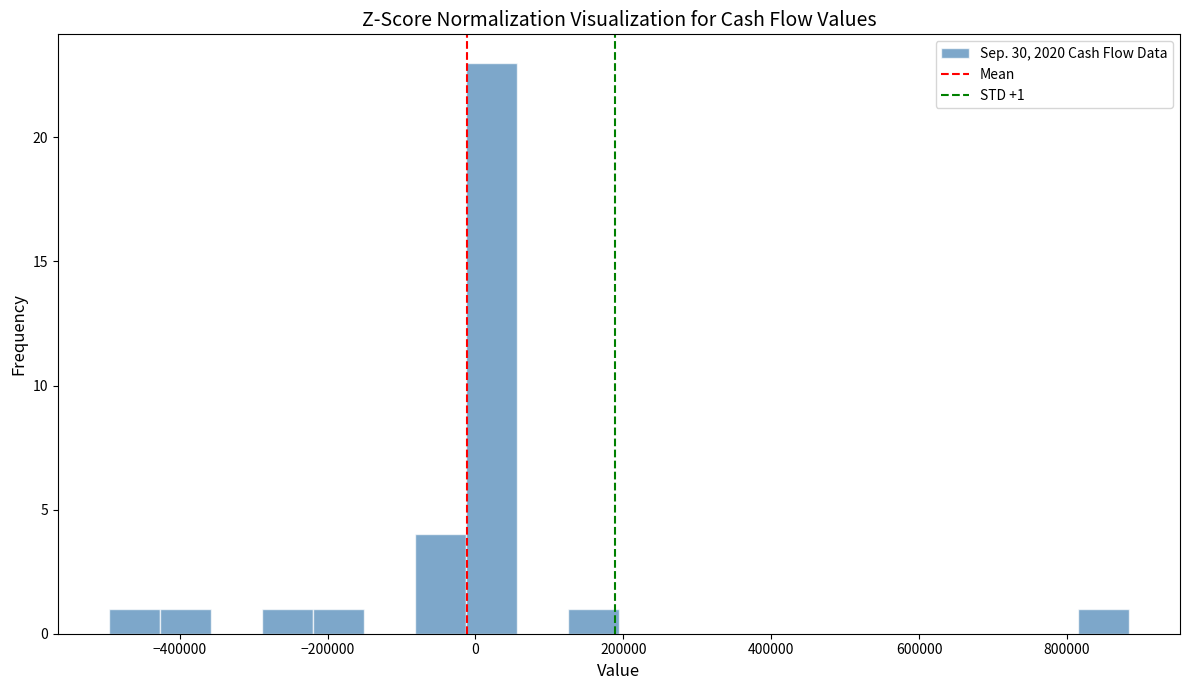

Around what value on the x-axis is the tallest bar? Give the approximate position of its centre, as read against the axis.

20000